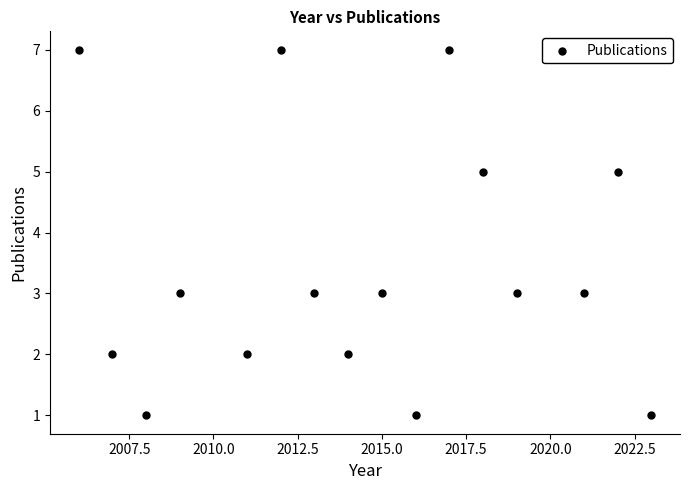

What is the range of Y values (max minus min)?

6